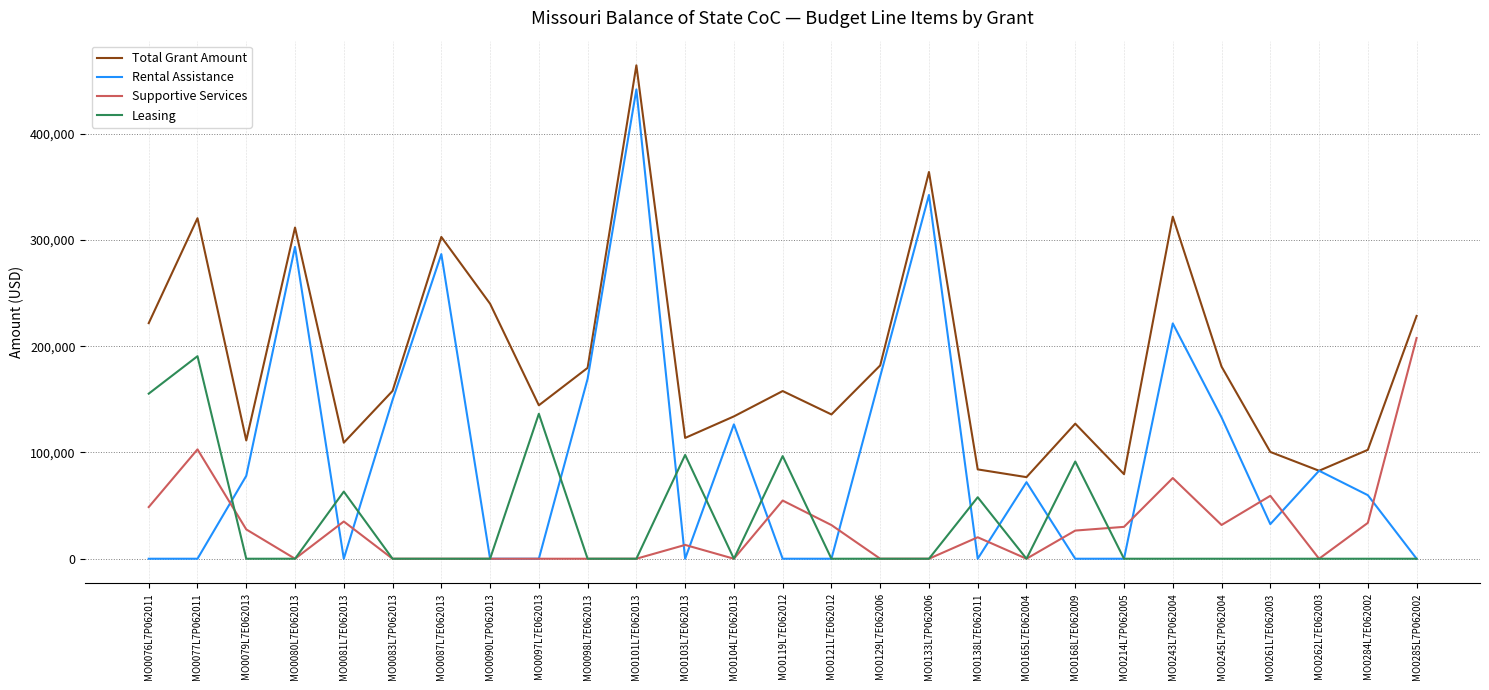

True or false: Total Grant Amount and Leasing cross at least once.

False